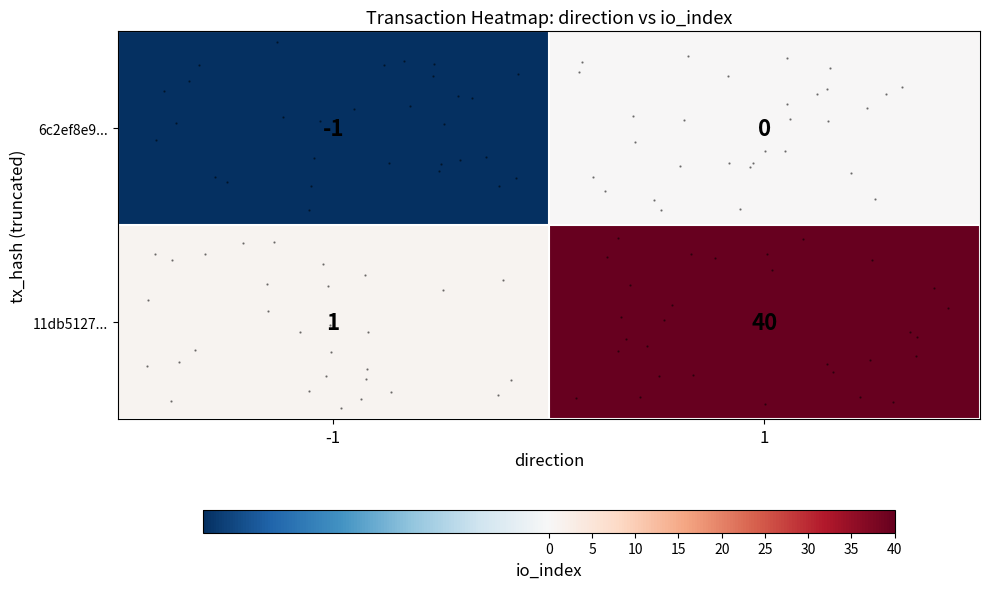

What is the sum of the 11db5127... values at 1 and -1?

41